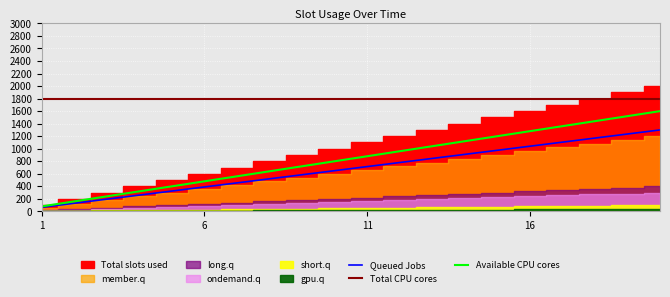

What is the approximate value of Total CPU cores at 11?

1800